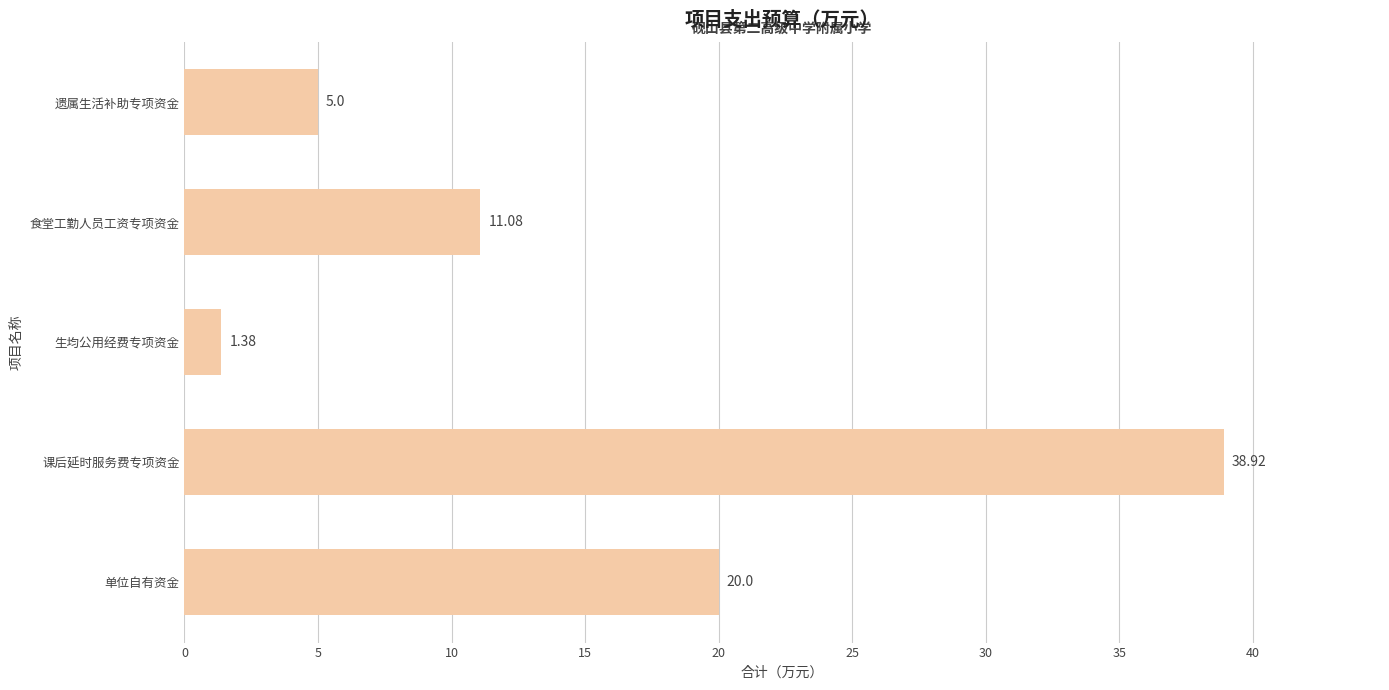

What is the difference between the values at 遗属生活补助专项资金 and 课后延时服务费专项资金?

33.9